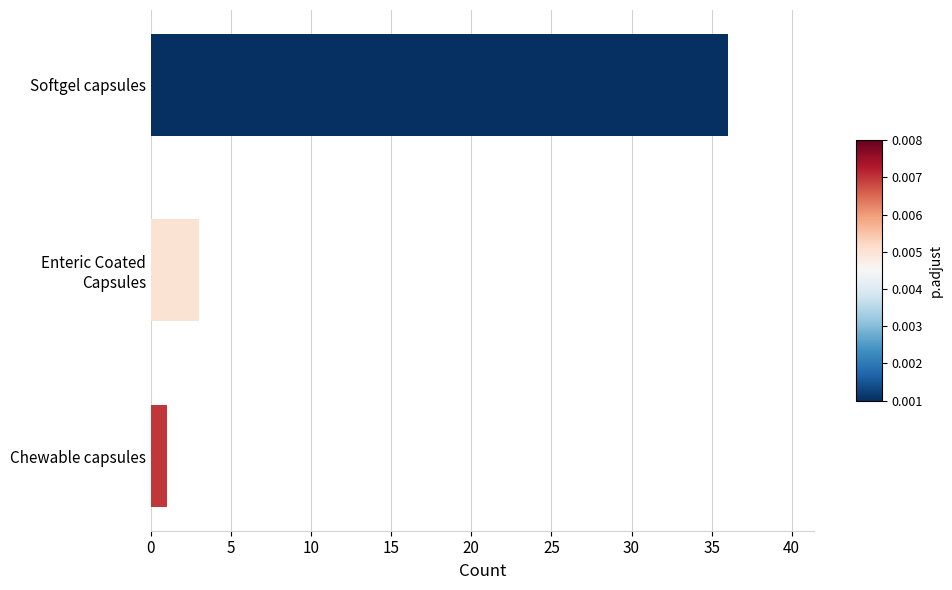

Between Softgel capsules and Chewable capsules, which is larger?

Softgel capsules